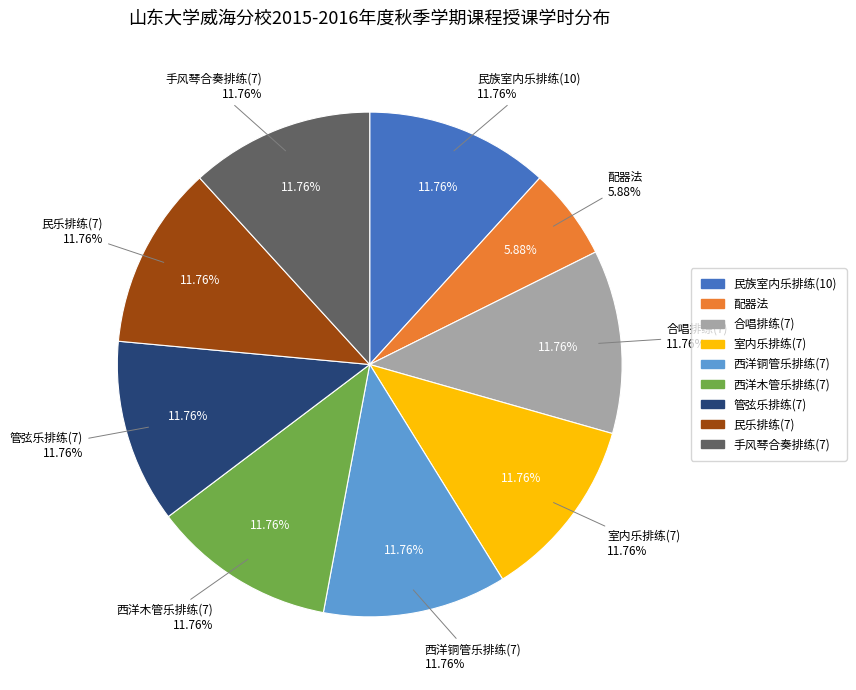

To the nearest percent, what percentage of the pie is 民乐排练(7)?

12%